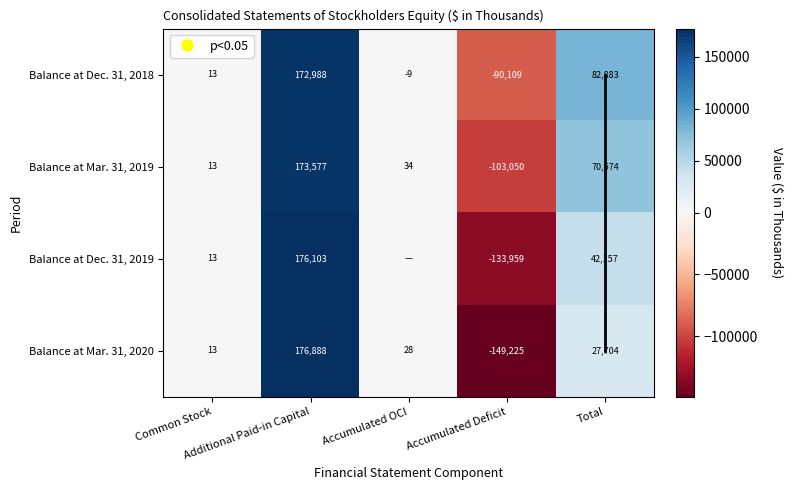

Is it true that Balance at Mar. 31, 2020 equals 94785 at Additional Paid-in Capital?

False